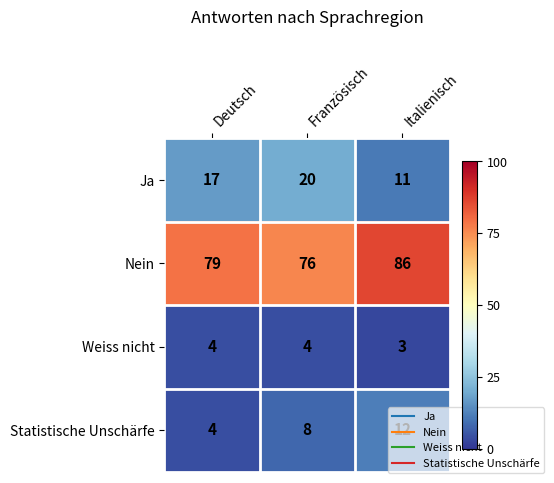

The value of Weiss nicht at Deutsch is 4. True or false?

True